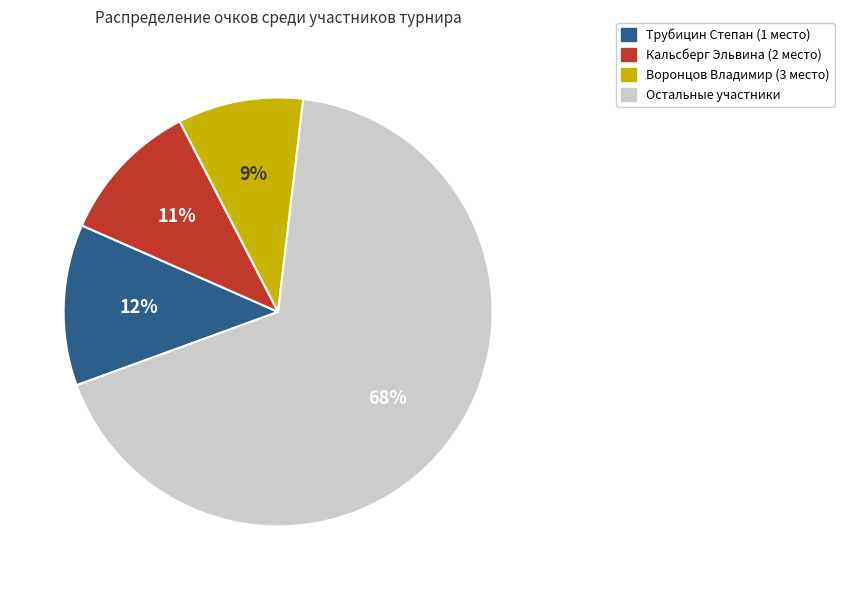

To the nearest percent, what portion does Трубицин Степан (1 место) represent?

12%